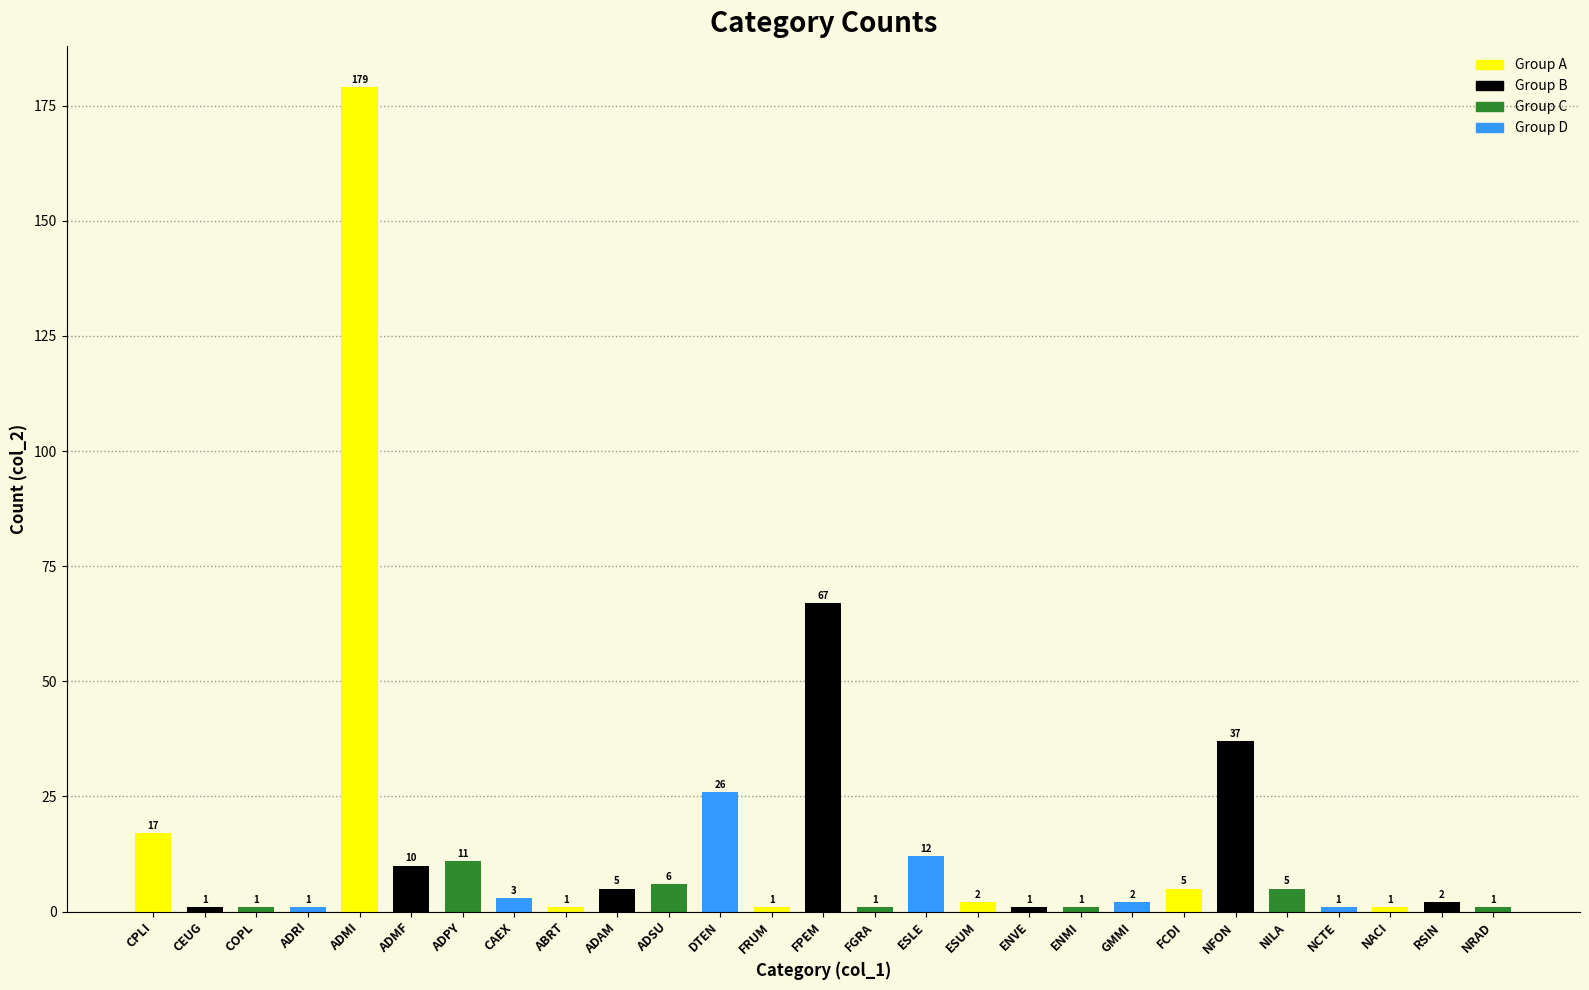

Count the number of categories in the chart.

27